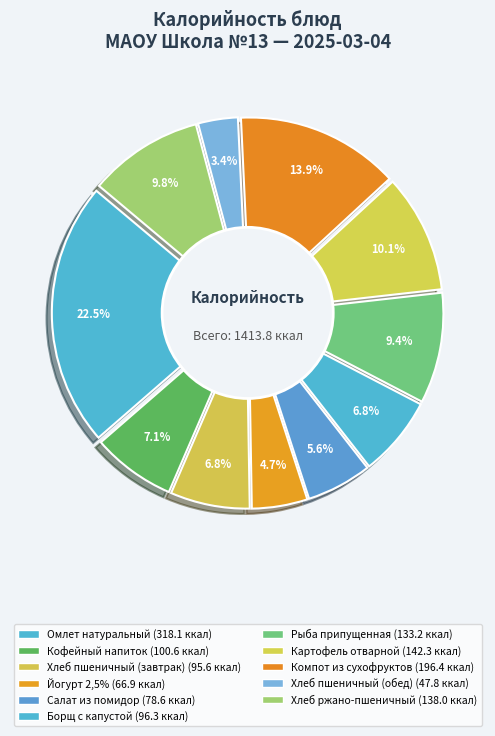

Which slice is the smallest?

Хлеб пшеничный (обед)